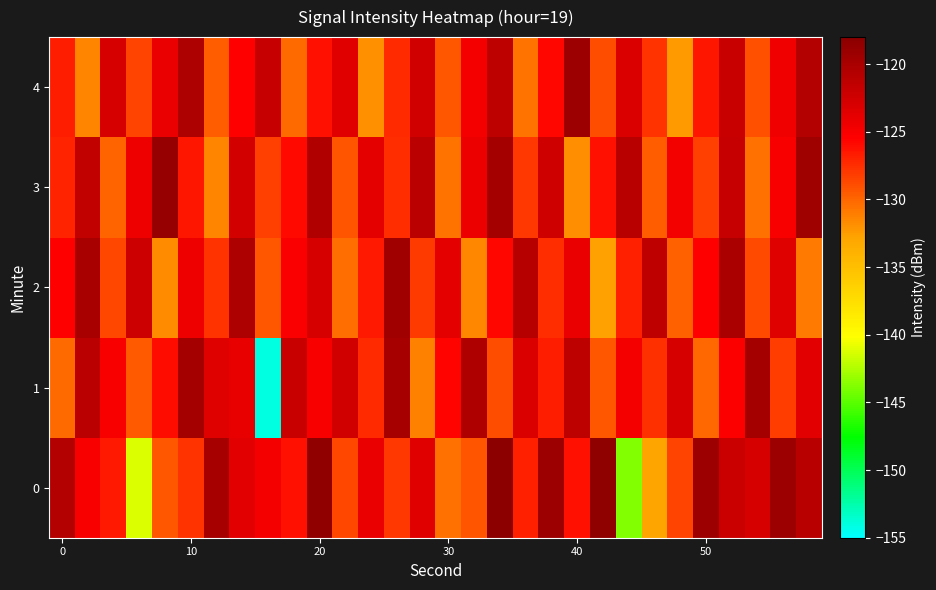

Reading left to right, what are all the values shown in this chart?

0: -120.7	-125.0	-126.6	-141.2	-129.3	-127.8	-119.8	-123.7	-124.8	-126.2	-118.5	-128.7	-124.1	-127.9	-123.5	-130.5	-129.2	-118.2	-126.9	-119.3	-126.1	-118.4	-143.8	-132.8	-128.4	-119.2	-122.1	-122.8	-119.2	-120.9
1: -130.2	-121.1	-125.0	-129.5	-126.0	-119.7	-123.4	-124.1	-154.1	-121.9	-125.0	-122.5	-127.3	-119.8	-131.2	-125.6	-120.4	-128.9	-123.1	-126.7	-121.3	-129.4	-124.8	-127.6	-122.9	-130.1	-125.3	-119.6	-128.2	-123.7
2: -125.4	-119.9	-128.6	-122.3	-131.7	-124.5	-127.8	-120.2	-129.3	-125.1	-122.8	-130.4	-126.6	-119.5	-128.1	-123.9	-131.5	-125.7	-120.8	-127.4	-124.2	-132.6	-126.9	-121.4	-129.8	-125.5	-120.1	-128.7	-123.4	-130.9
3: -127.1	-121.6	-129.9	-124.4	-118.8	-126.5	-131.3	-122.7	-128.4	-125.9	-120.6	-129.2	-123.8	-127.5	-121.1	-130.7	-124.3	-119.7	-127.9	-122.4	-131.8	-126.2	-120.9	-129.6	-124.7	-128.3	-121.8	-130.5	-125.0	-119.4
4: -126.8	-131.4	-122.9	-128.5	-124.1	-120.3	-129.7	-125.4	-121.9	-130.2	-126.1	-123.5	-131.9	-127.3	-122.6	-129.4	-124.9	-121.2	-130.6	-125.8	-119.3	-128.9	-123.2	-127.7	-132.4	-126.5	-122.0	-129.1	-124.6	-120.7